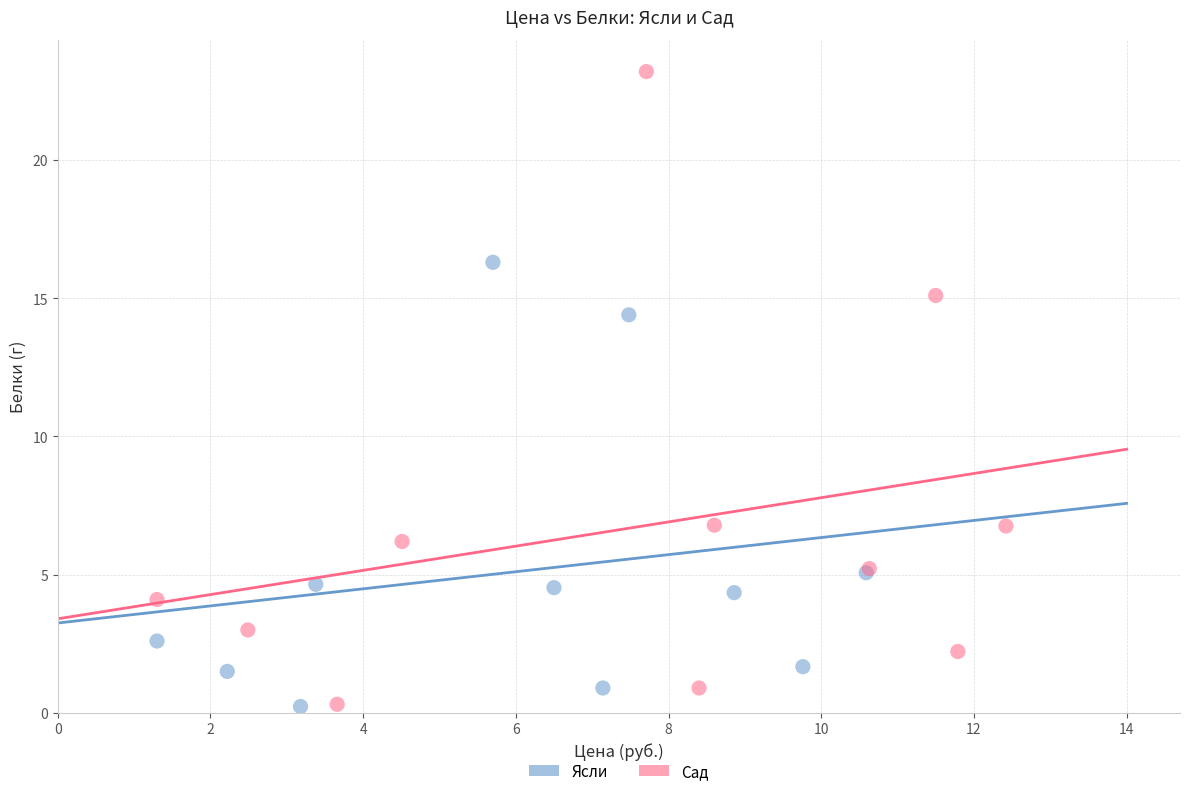

Which series reaches the maximum Y coordinate?

Сад